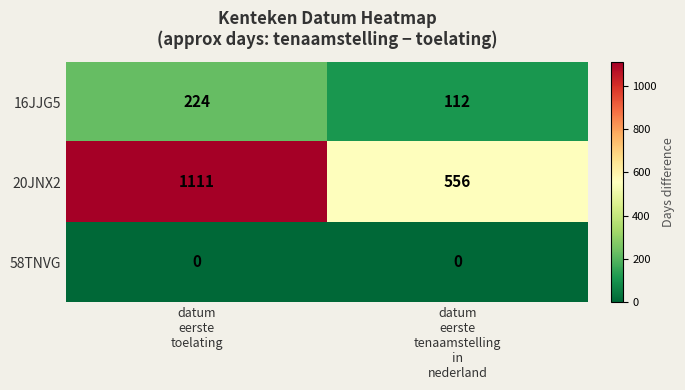

Rank the series by their average value, from highest to lowest.

20JNX2, 16JJG5, 58TNVG